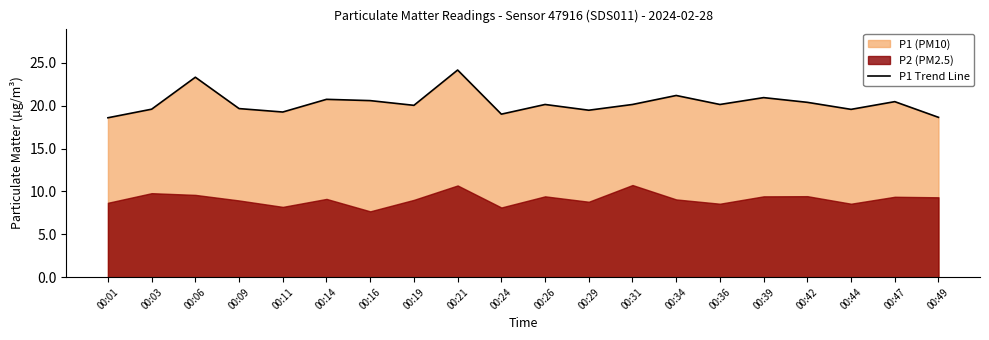

How many values exceed 20?

12